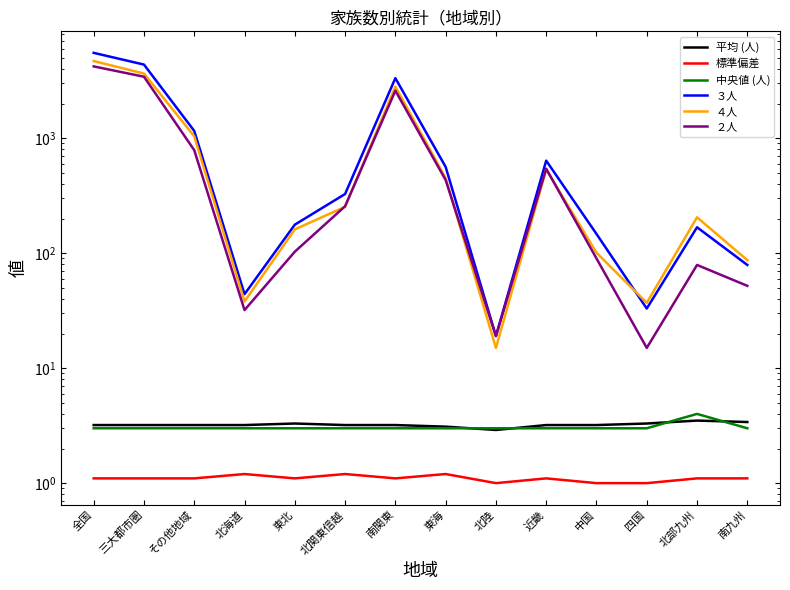

True or false: 標準偏差 and 平均 (人) intersect in this chart.

False